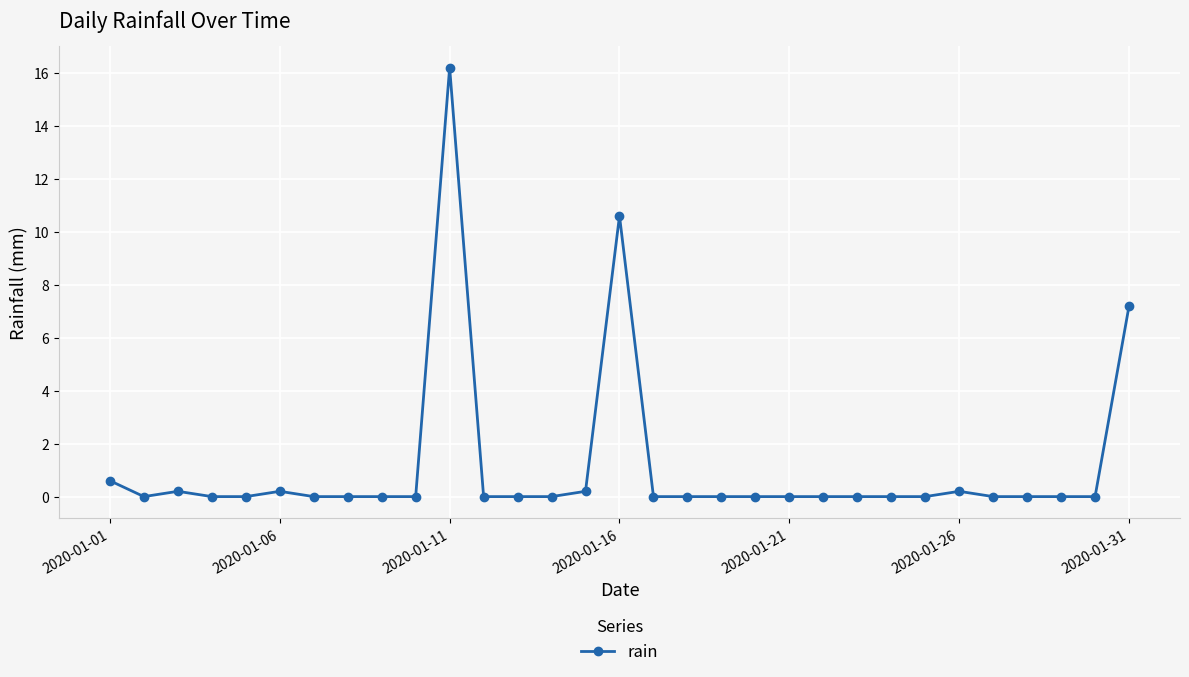

True or false: there are more than 2 points higher than both neighbors.

True